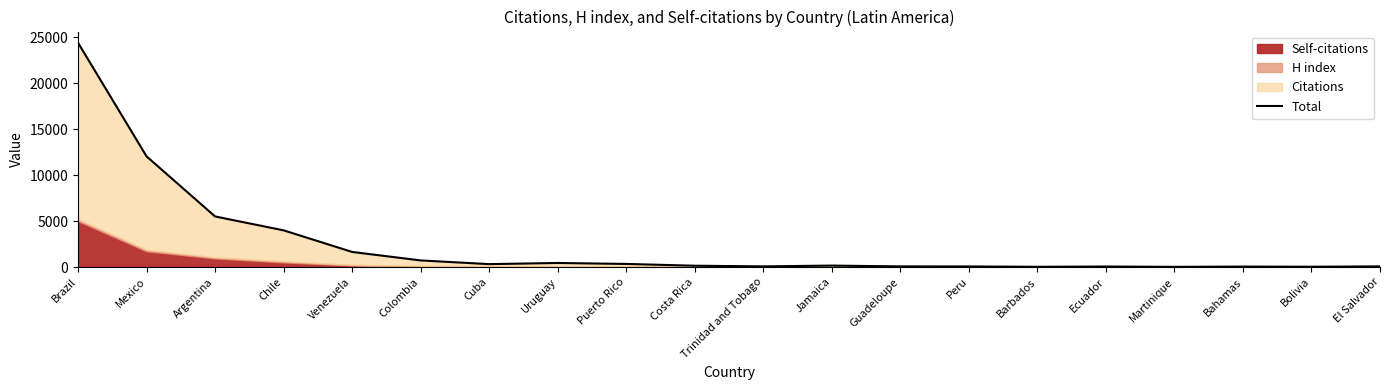

How many points are higher than both their immediate neighbors (excluding endpoints)?

4